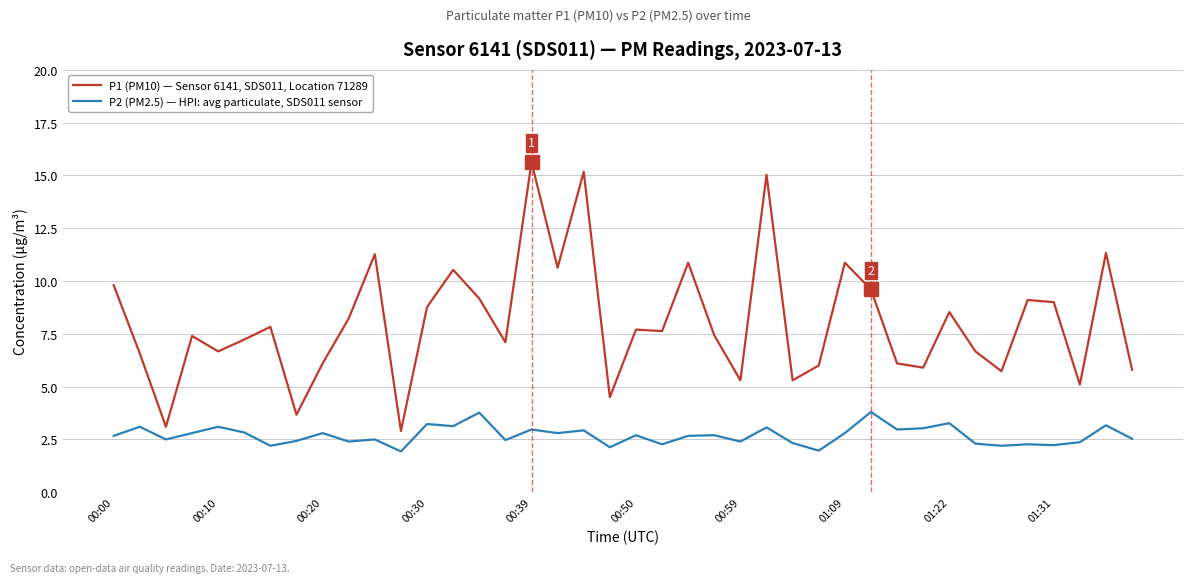

What is the difference between the maximum and minimum values in the P1 (PM10) — Sensor 6141, SDS011, Location 71289 series?

12.7